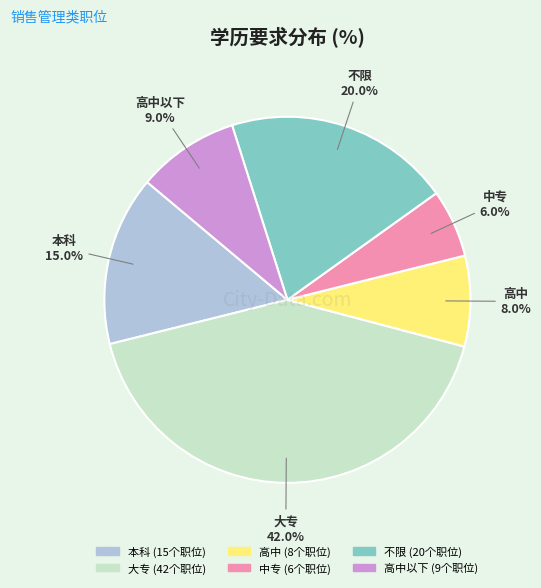

To the nearest percent, what is the average slice percentage?

17%